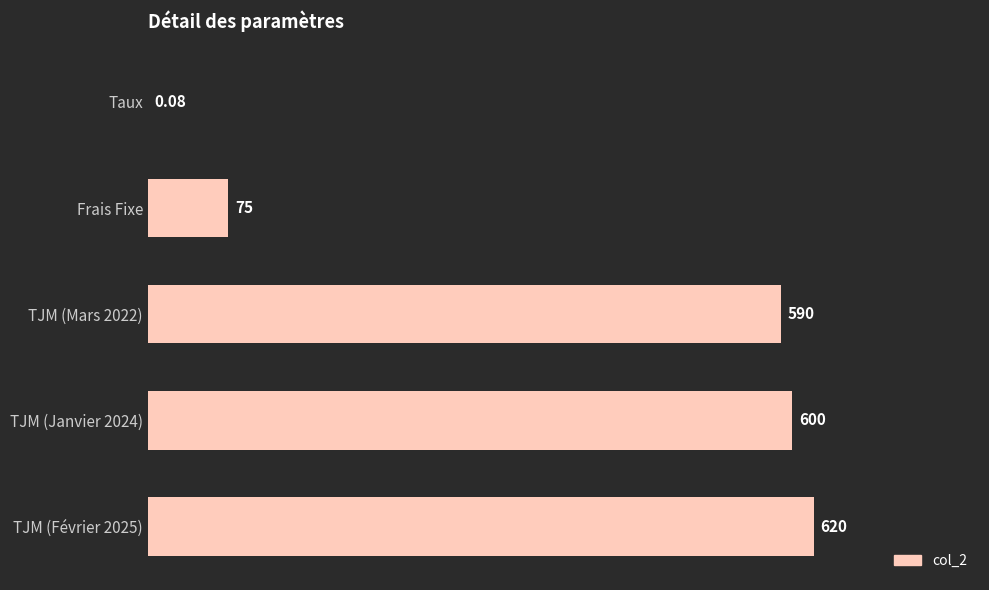

What is the sum of the values at TJM (Janvier 2024) and TJM (Mars 2022)?

1190.0